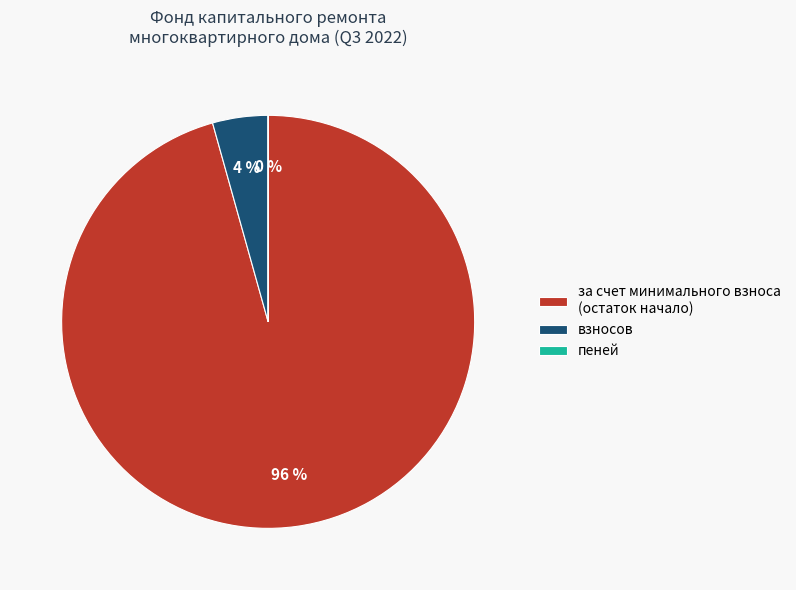

Is the sum of за счет минимального взноса (остаток начало) and взносов greater than half?

Yes